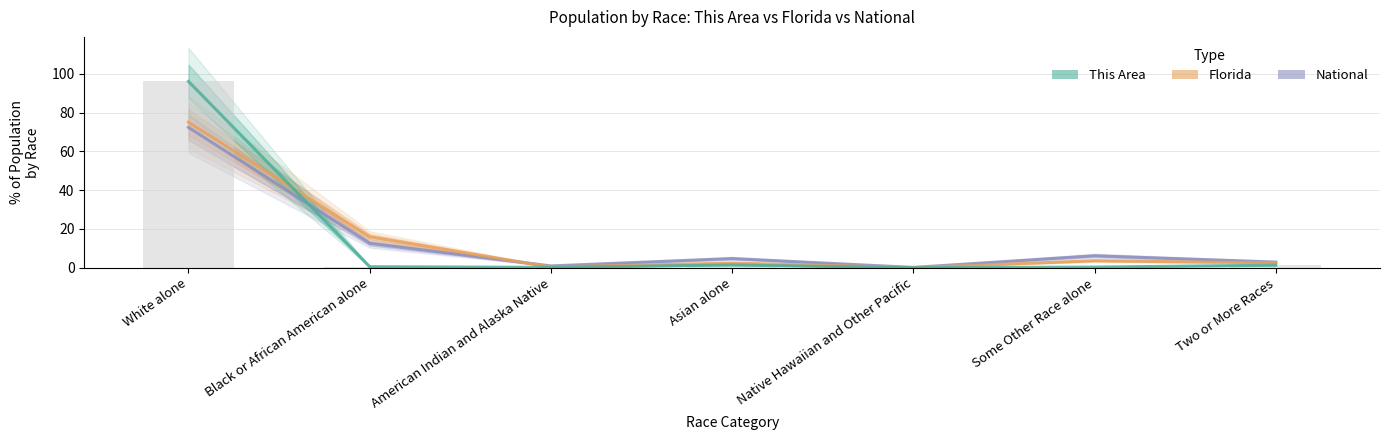

At which label does Florida reach its peak?

White alone